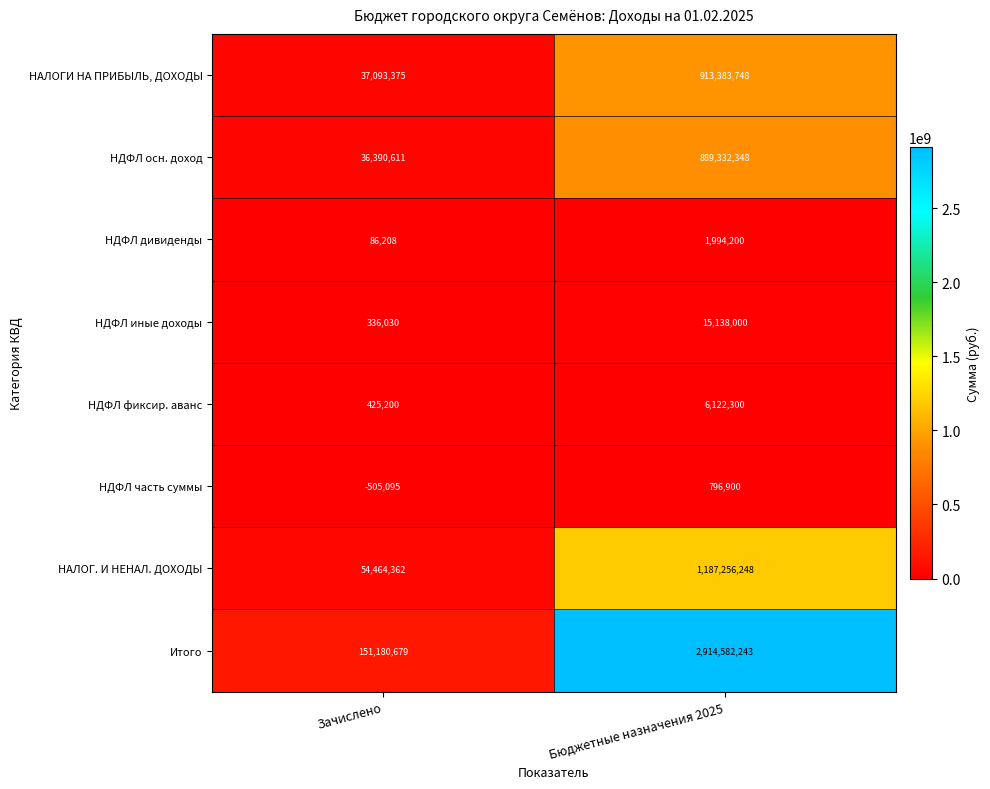

At how many categories does at least one series exceed 1717115988?

1